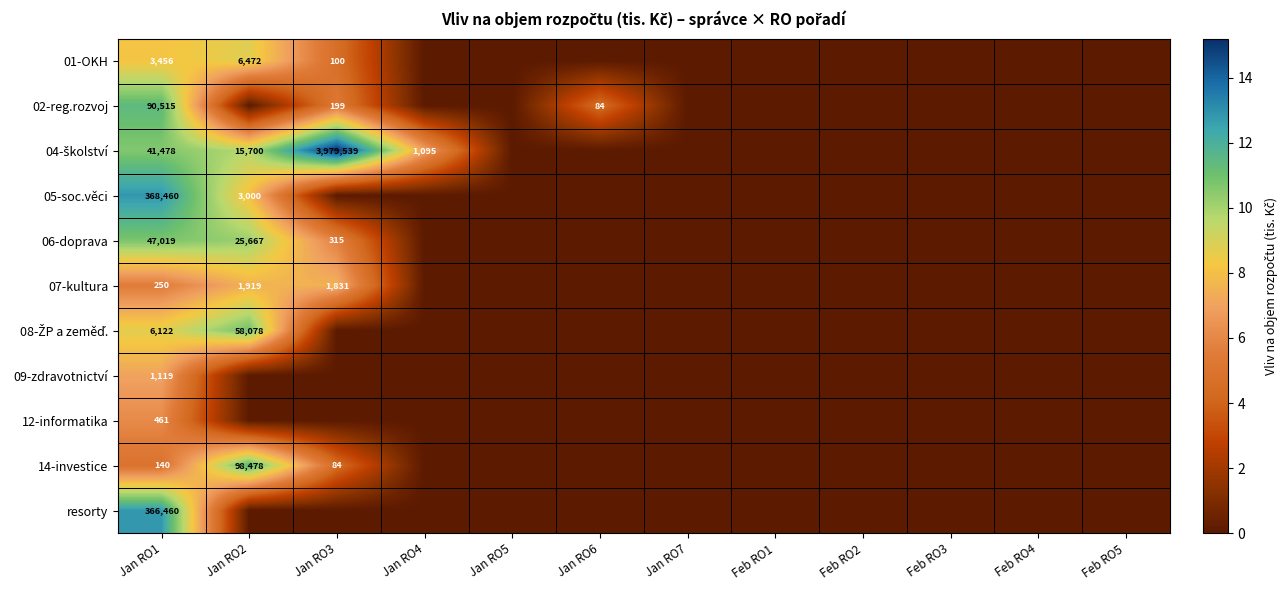

What is the difference between the maximum and minimum values in the 08-ŽP a zeměď. series?

11.0